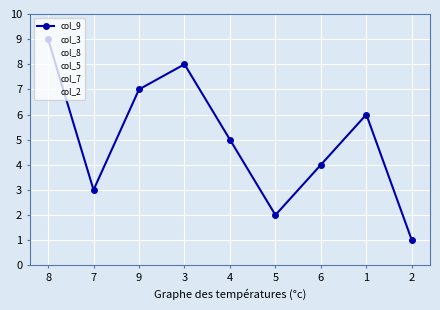

Does the chart have visible grid lines?

Yes